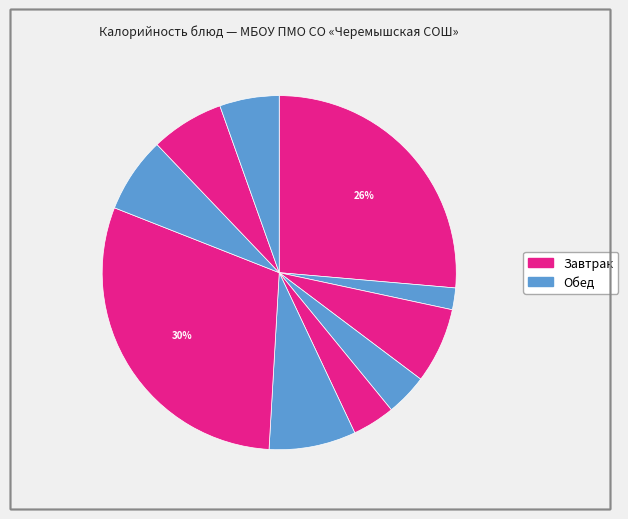

Which slice is the largest?

Картофельная запеканка с мясом